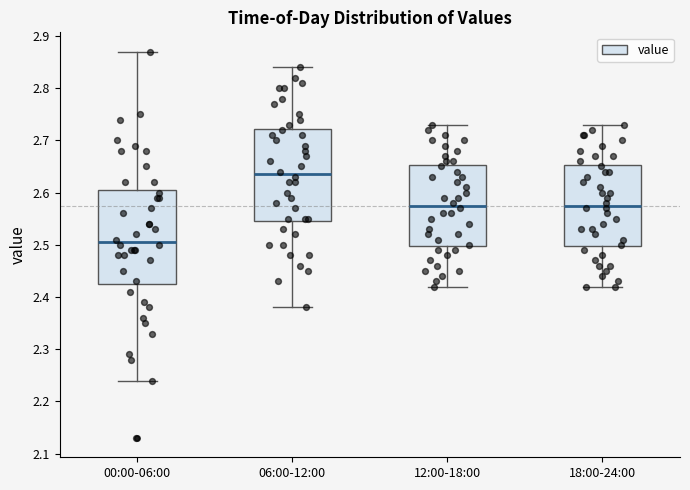

Reading left to right, transcribe this box plot: for each box, give where its median line is, the range the box spans, and where its two whiskers end, as read against the y-axis. The values are not printed on the chart, so give them approximately, as read against the axis.

00:00-06:00: median 2.51, box 2.43 to 2.61, whiskers 2.24 to 2.87
06:00-12:00: median 2.64, box 2.55 to 2.72, whiskers 2.38 to 2.84
12:00-18:00: median 2.58, box 2.50 to 2.65, whiskers 2.42 to 2.73
18:00-24:00: median 2.58, box 2.50 to 2.65, whiskers 2.42 to 2.73